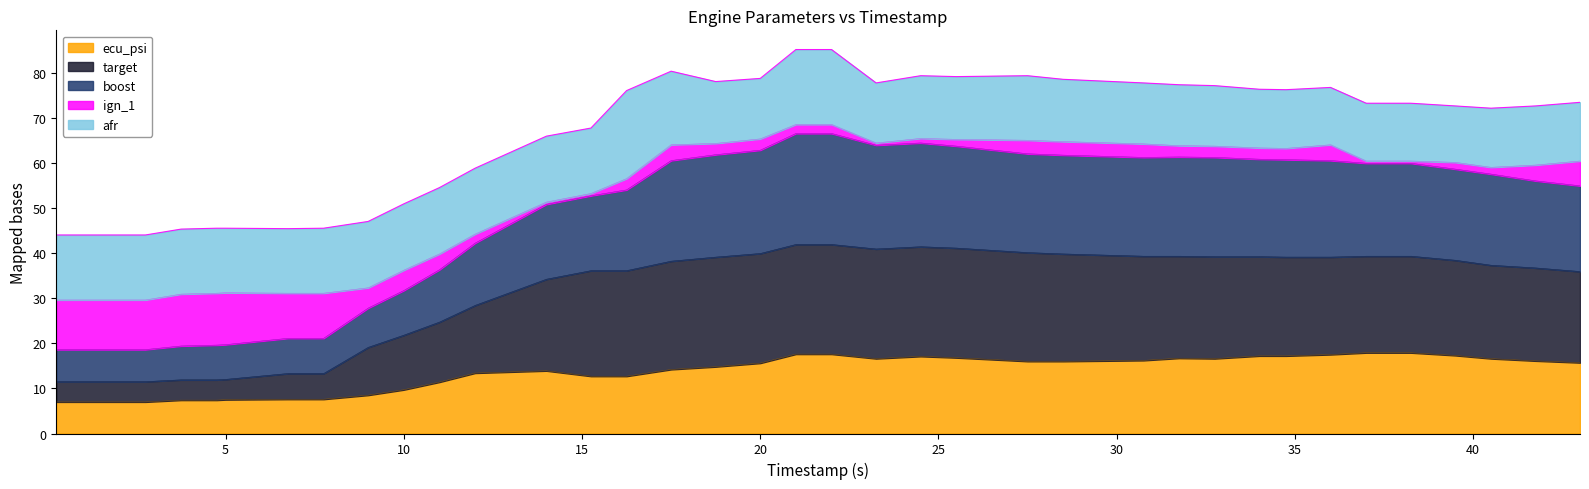

Does the chart have visible grid lines?

No